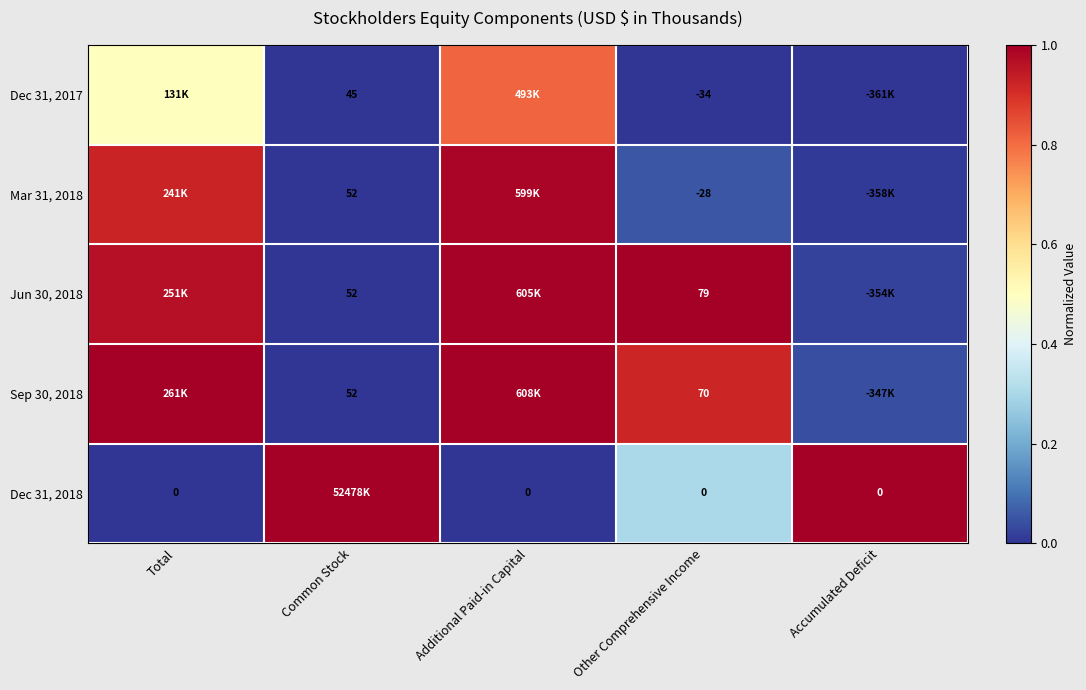

Is the value of Dec 31, 2018 at Other Comprehensive Income greater than the value of Dec 31, 2017 at Common Stock?

No